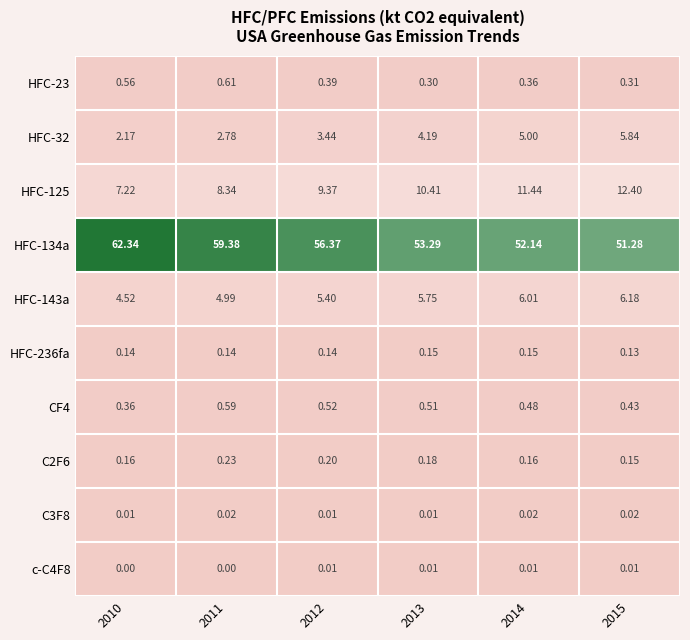

Is the value of HFC-134a at 2011 greater than the value of HFC-236fa at 2013?

Yes